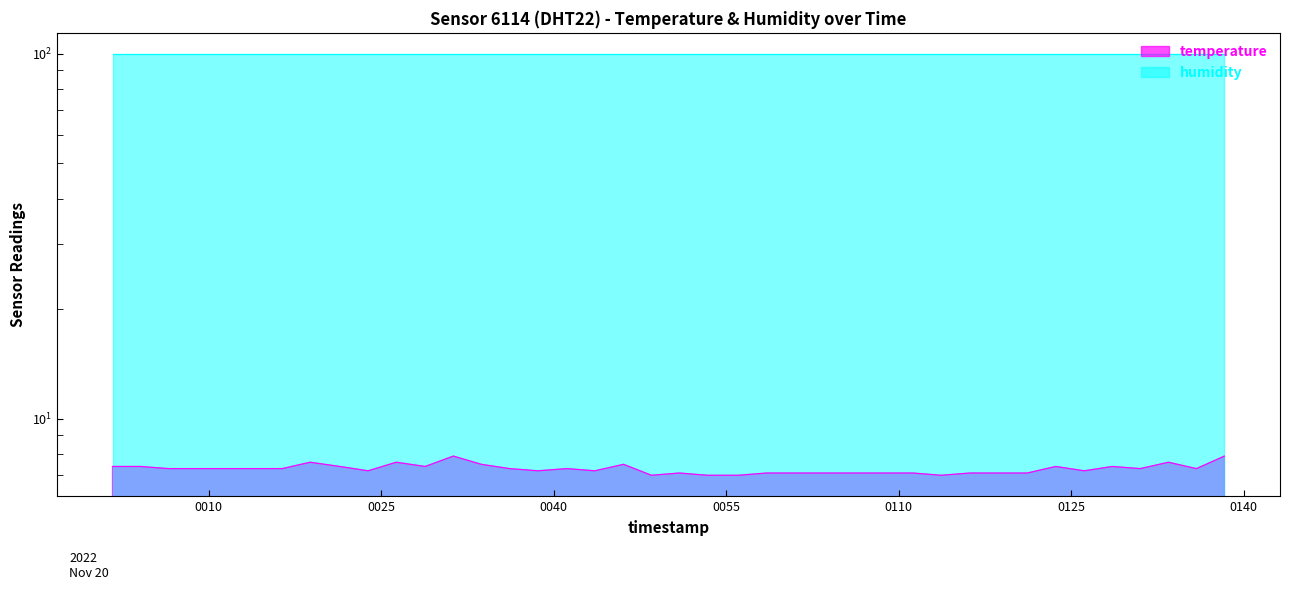

At which category does the data reach its first local valley?

2022-11-20T00:23:52